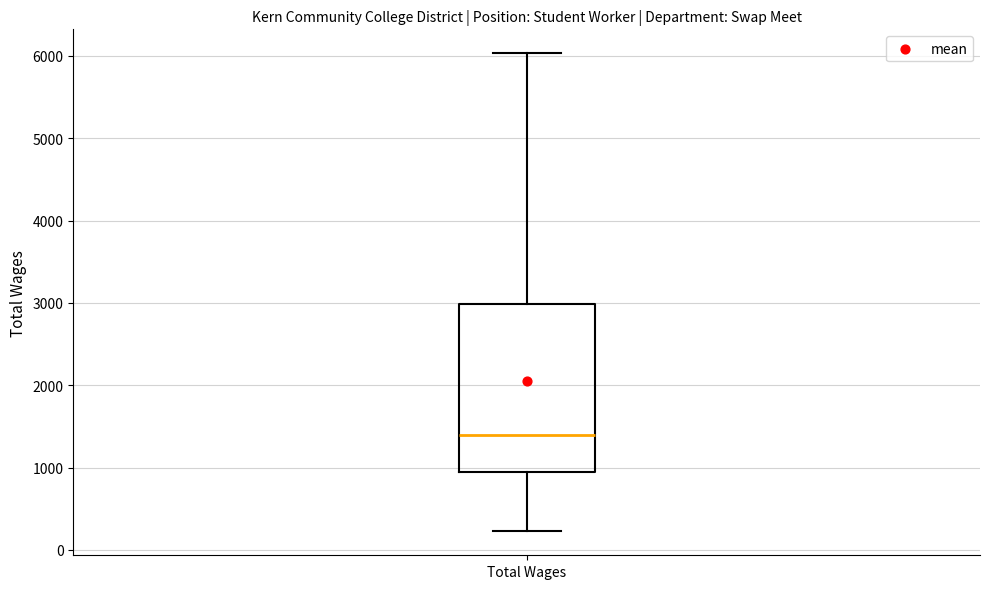

Where is the upper edge of the box for Total Wages on the y-axis? The values are not printed on the chart, so give them approximately, as read against the axis.

3000